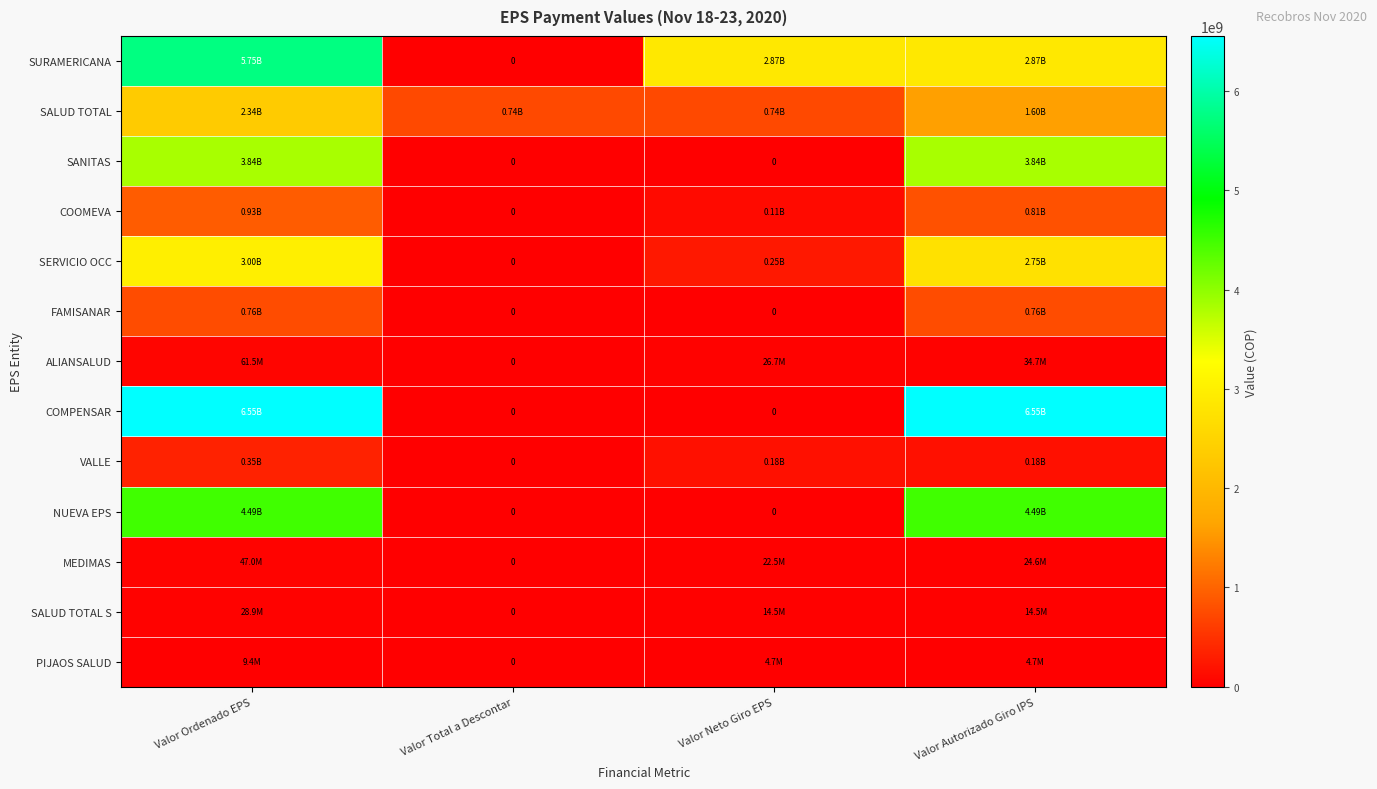

How many values in the SURAMERICANA series are below 2873365532?

1